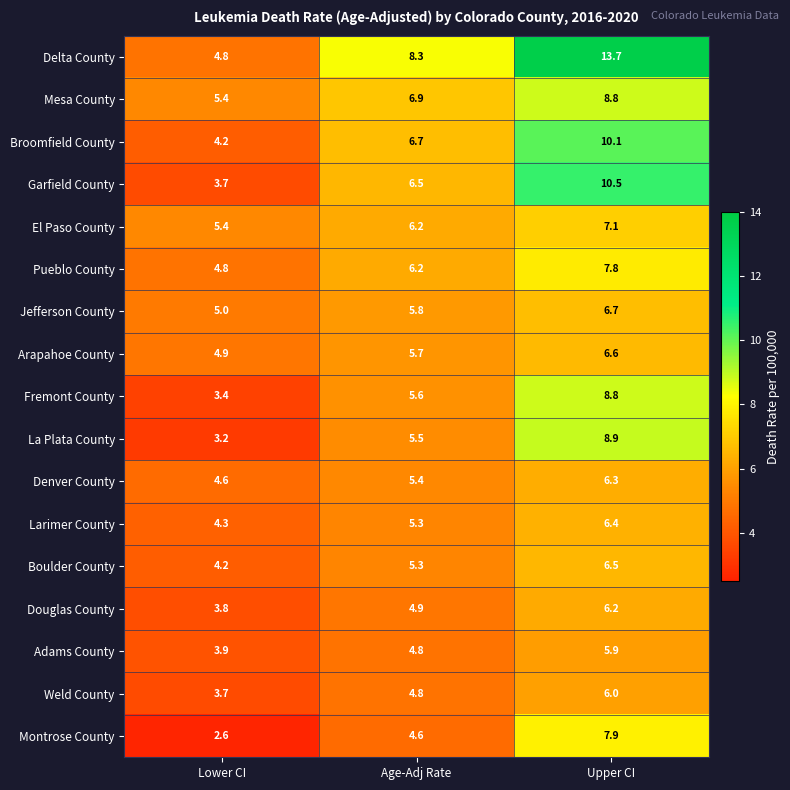

How many data points does each series have?

3